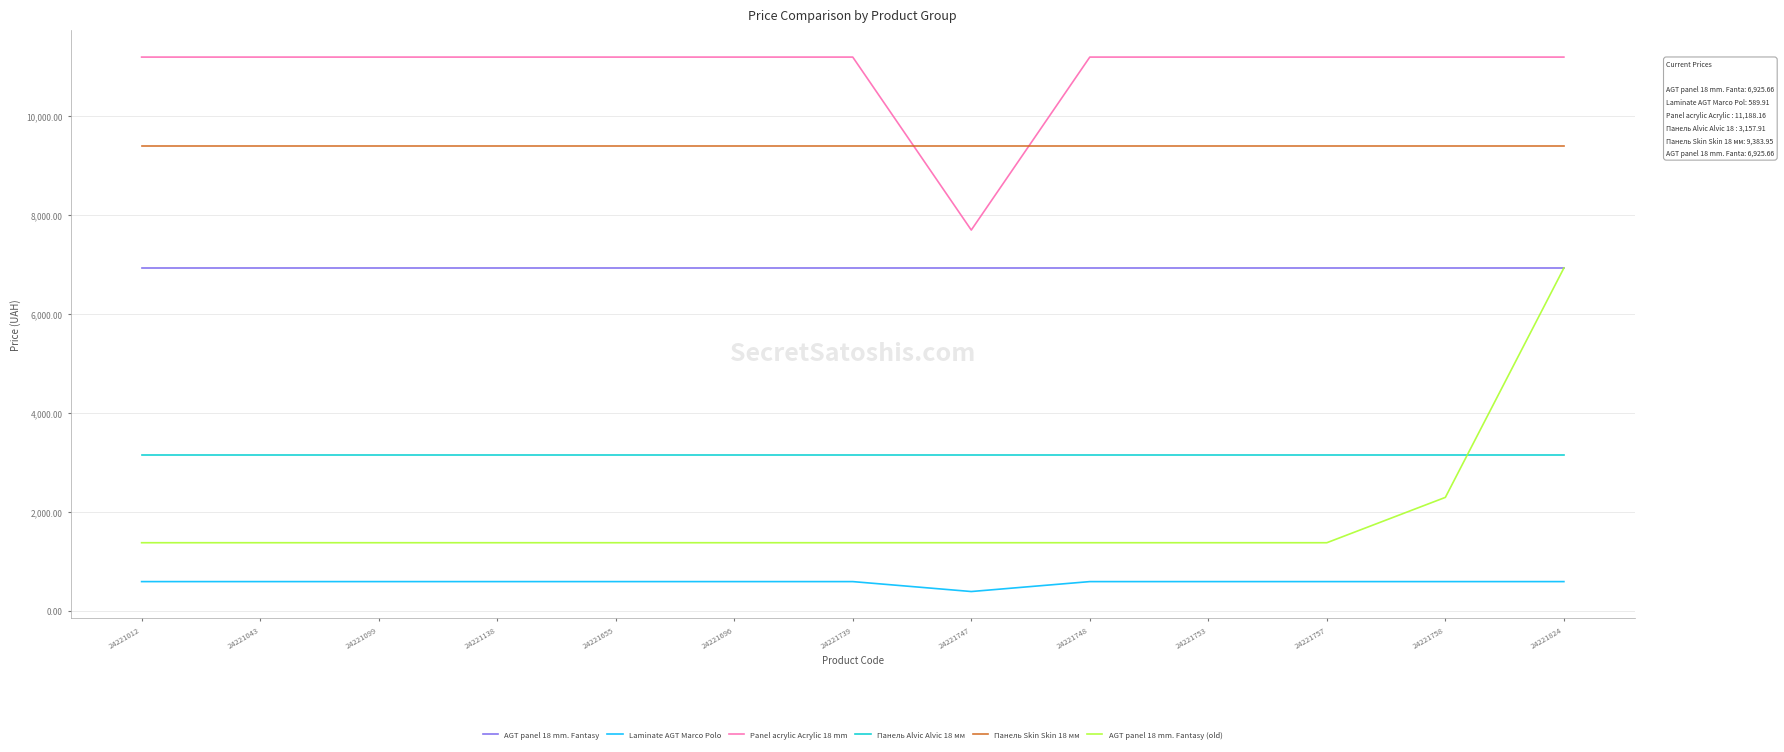

What are all the series names shown in the legend?

AGT panel 18 mm. Fantasy, Laminate AGT Marco Polo, Panel acrylic Acrylic 18 mm, Панель Alvic Alvic 18 мм, Панель Skin Skin 18 мм, AGT panel 18 mm. Fantasy (old)